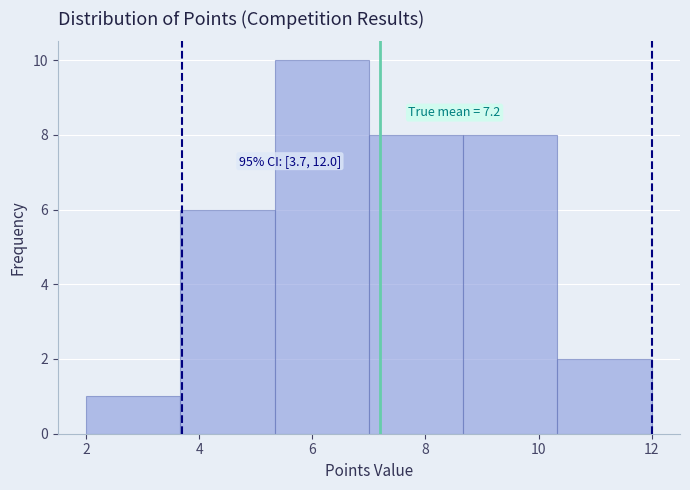

Over which range of the x-axis is the bar tallest?

5.4 to 7.0